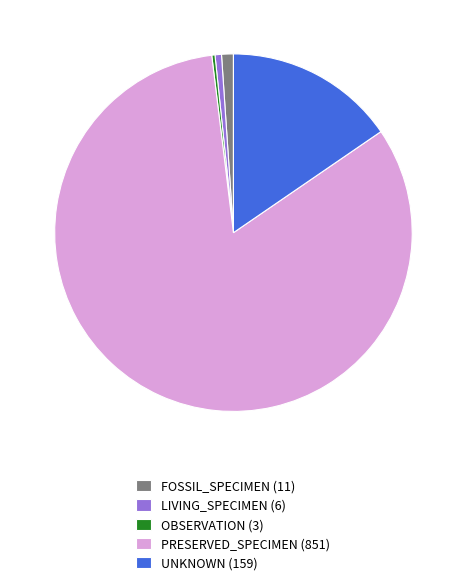

Do LIVING_SPECIMEN and FOSSIL_SPECIMEN together represent more than half of the pie?

No